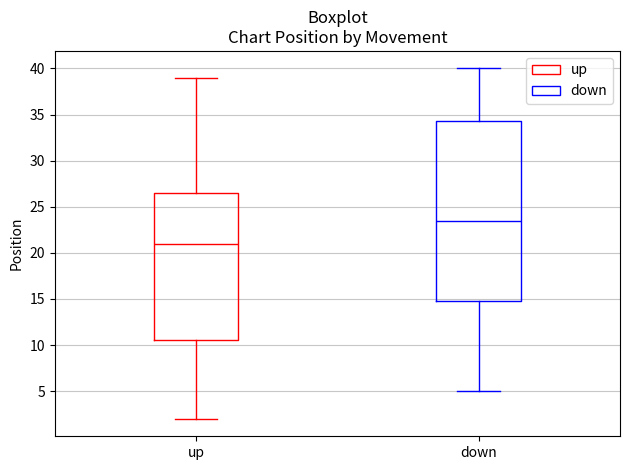

Reading left to right, transcribe this box plot: for each box, give where its median line is, the range the box spans, and where its two whiskers end, as read against the y-axis. The values are not printed on the chart, so give them approximately, as read against the axis.

up: median 21.0, box 10.5 to 26.5, whiskers 2.0 to 39.0
down: median 23.5, box 15.0 to 34.5, whiskers 5.0 to 40.0